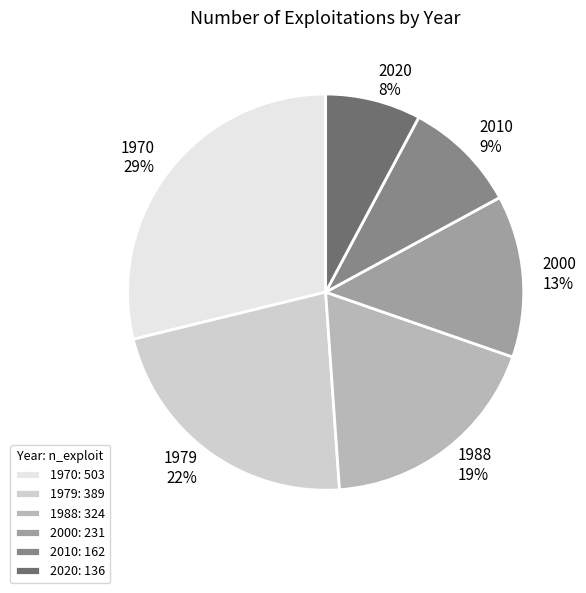

Which slice is the smallest?

2020